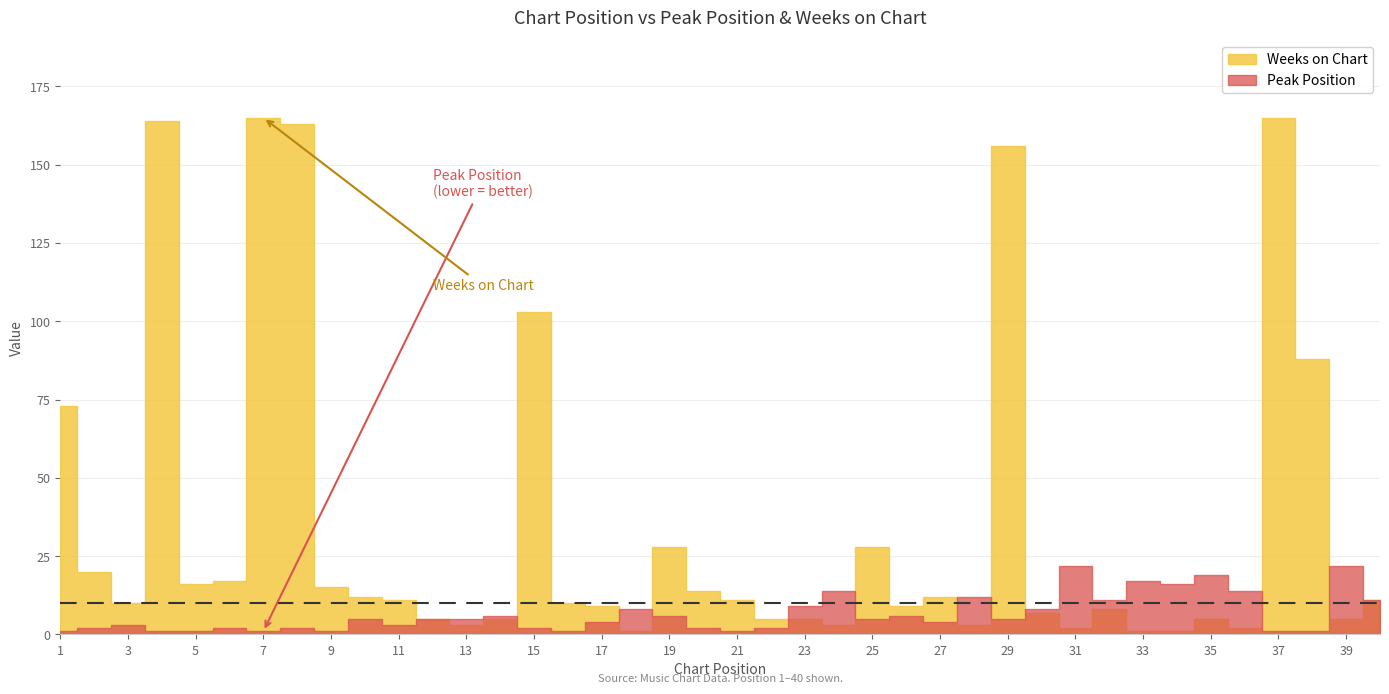

True or false: Peak Position has more than 2 points higher than both neighbors.

True